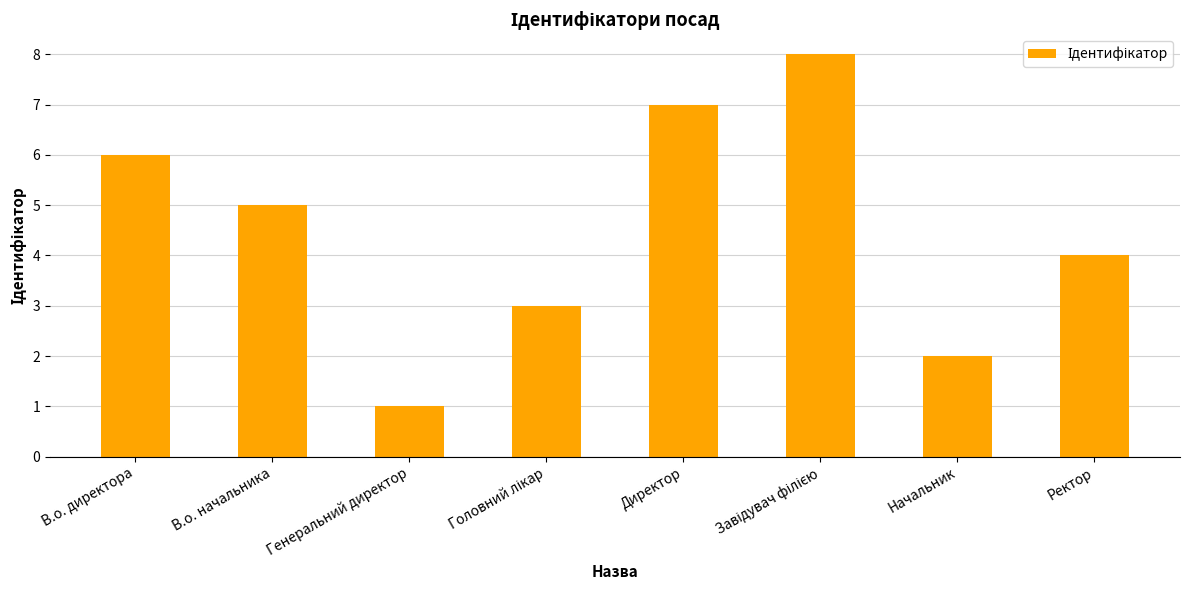

Is it true that the value at Ректор is 6?

False